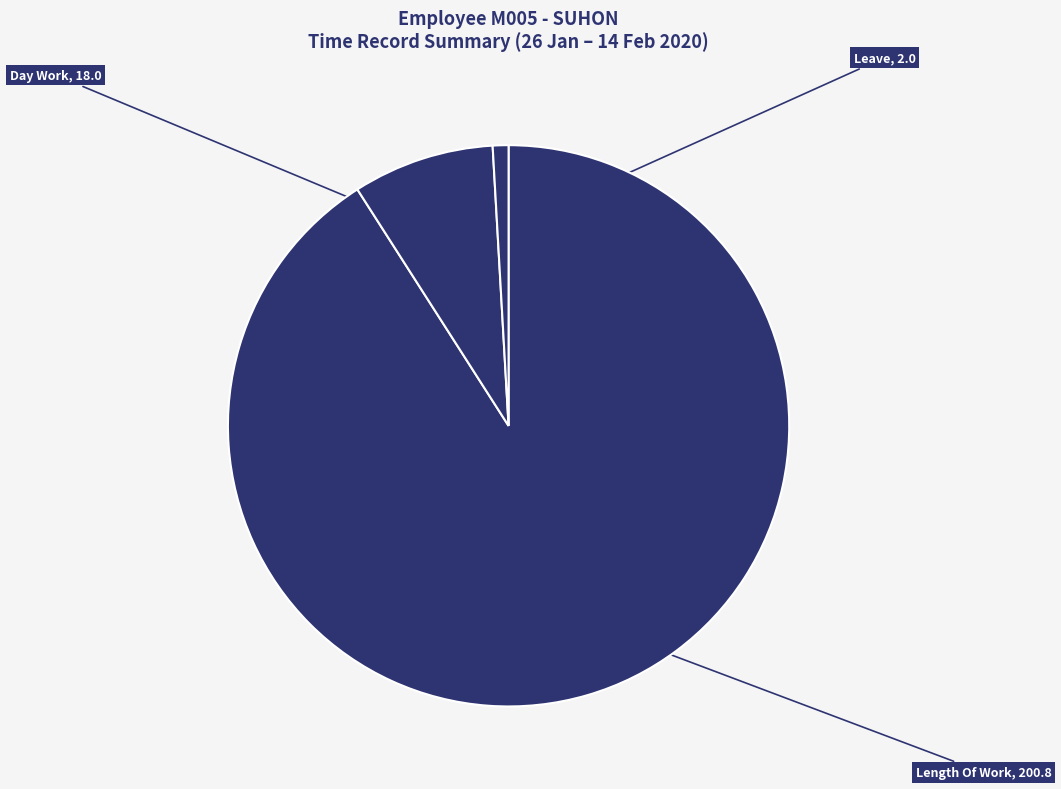

What is the majority slice?

Length Of Work